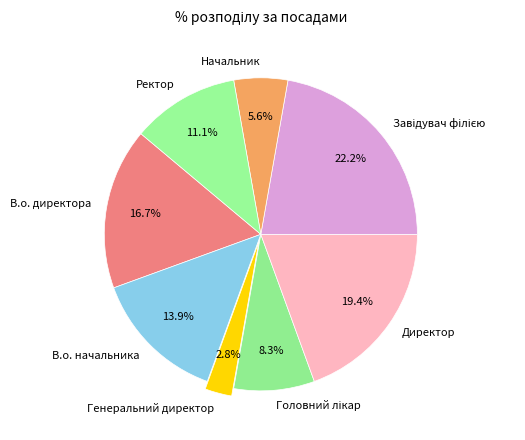

Count the number of slices in the pie.

8